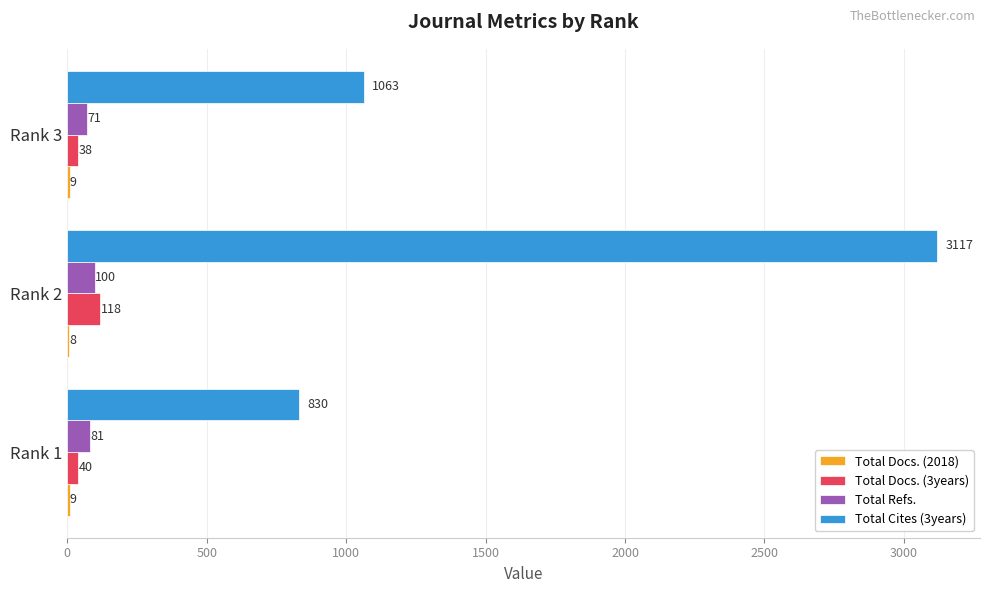

Is it true that Total Cites (3years) equals 835 at Rank 2?

False